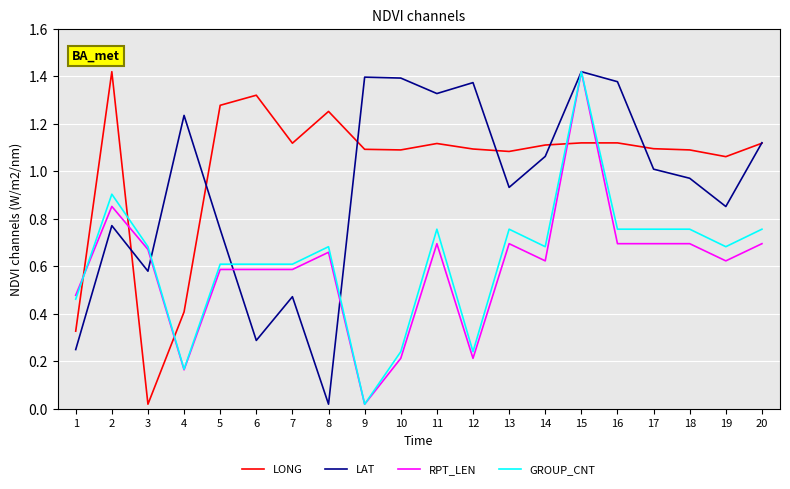

The RPT_LEN series shows 0.2 at 11. True or false?

False